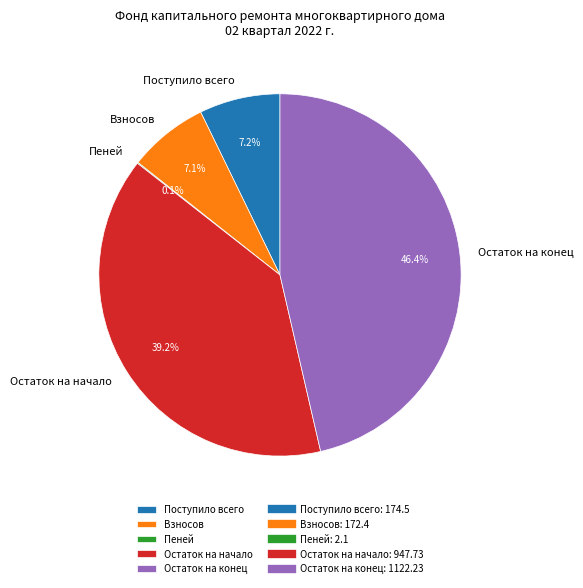

Between Поступило всего and Остаток на начало, which is larger?

Остаток на начало